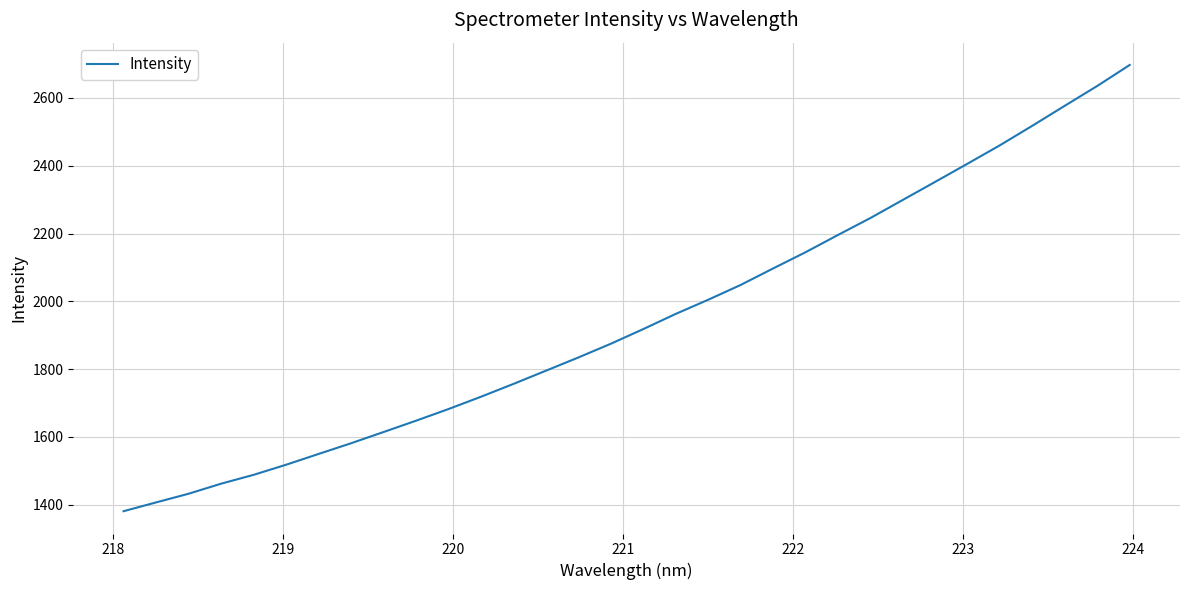

What is the difference between the maximum and second lowest values?

1290.5